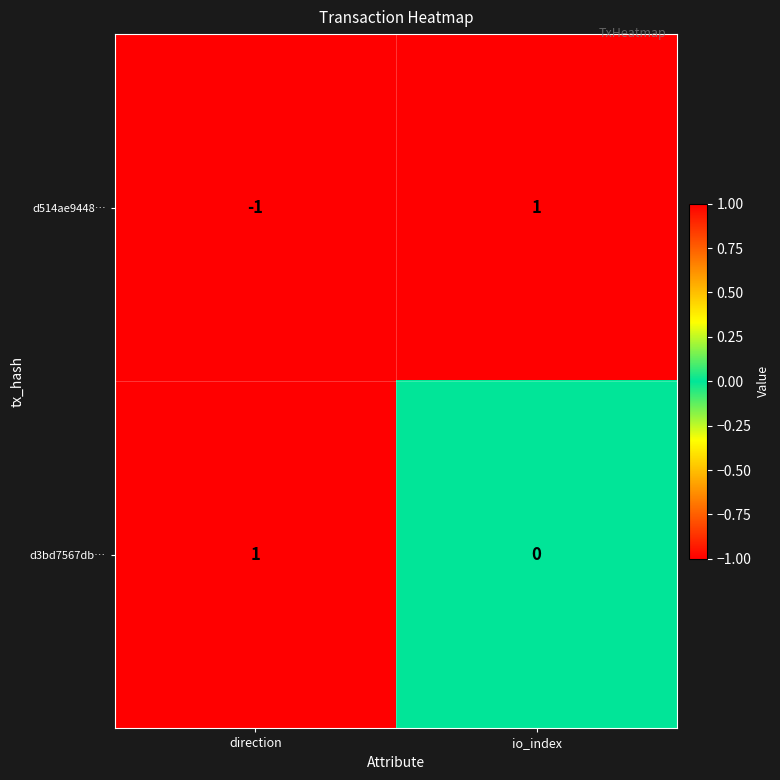

At which label does d514ae9448… reach its peak?

io_index